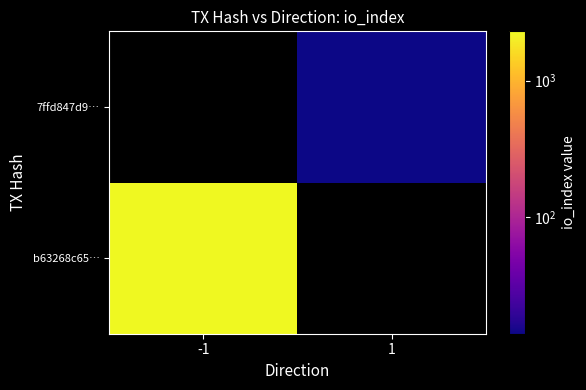

What value does the b63268c65… series have at -1?

2292.0